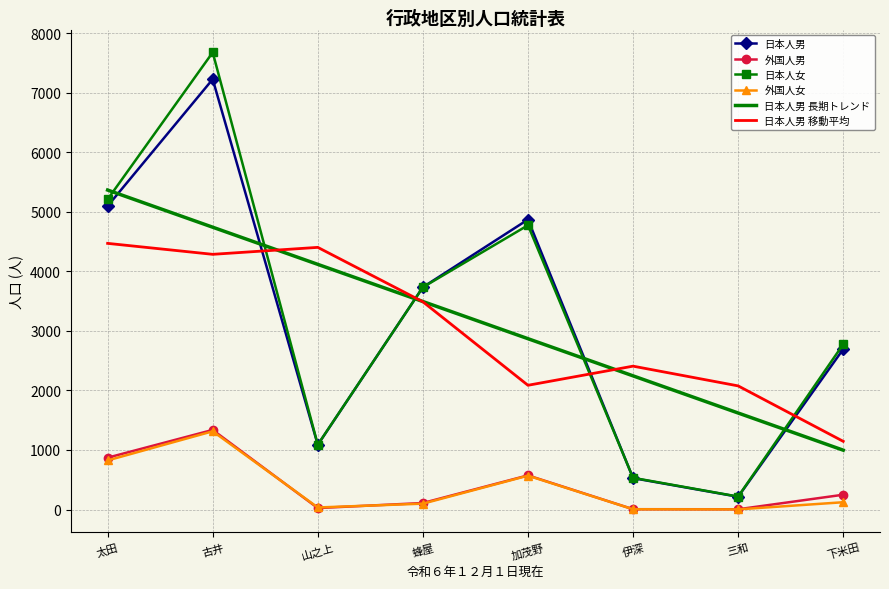

How many values in the 日本人男 長期トレンド series exceed 3492?

4